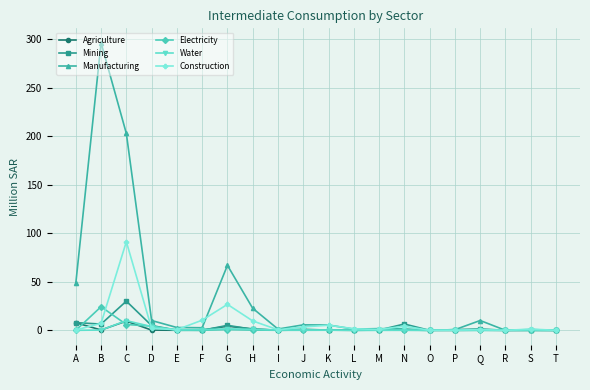

What is the total value across all series at L?

3.4